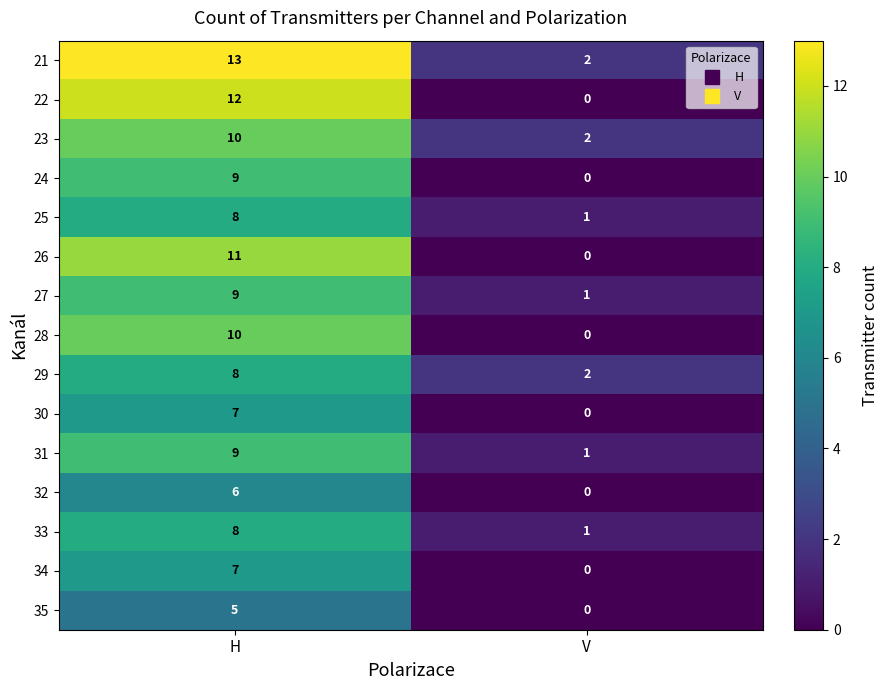

Between H and V, which series saw the biggest shift?

22